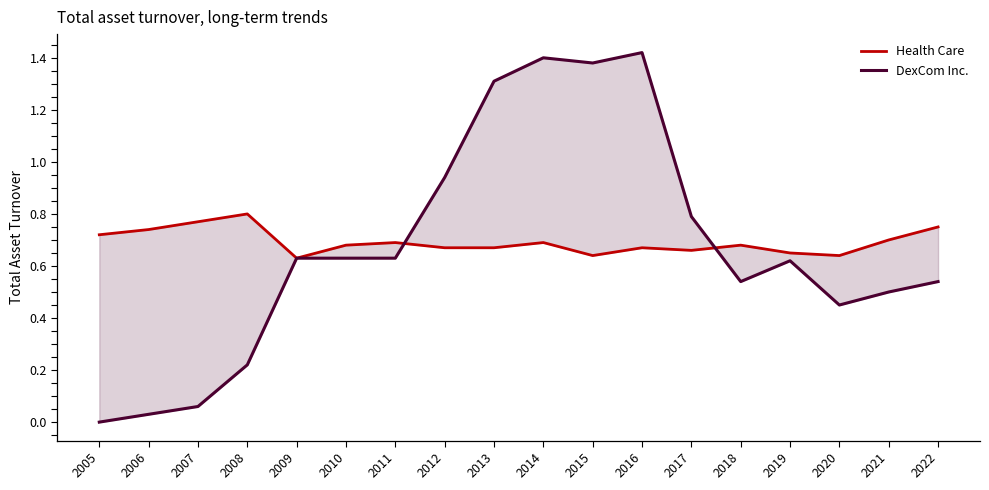

What is the difference between the highest and lowest values at 2008?

0.6